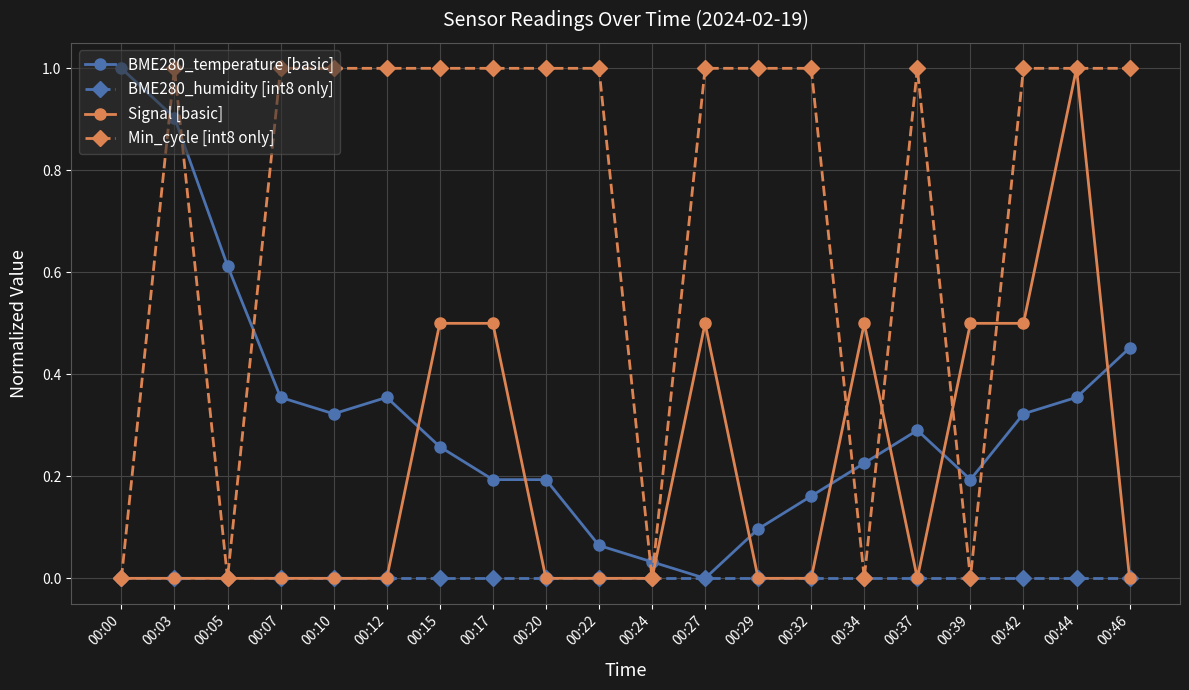

The Signal [basic] series shows 0.7 at 00:42. True or false?

False